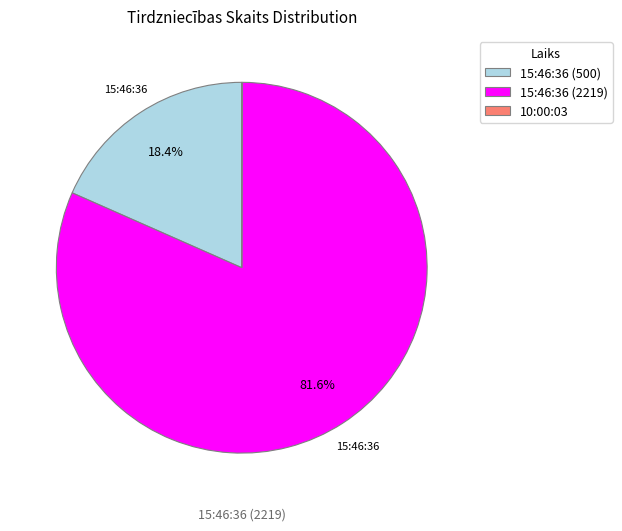

Which slice is the largest?

15:46:36 (2219)